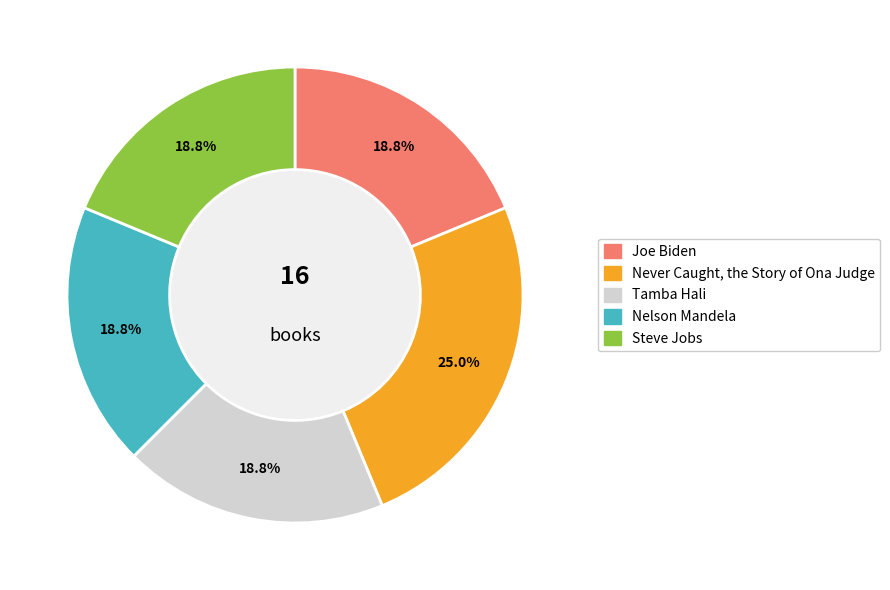

How many slices are in this pie chart?

5